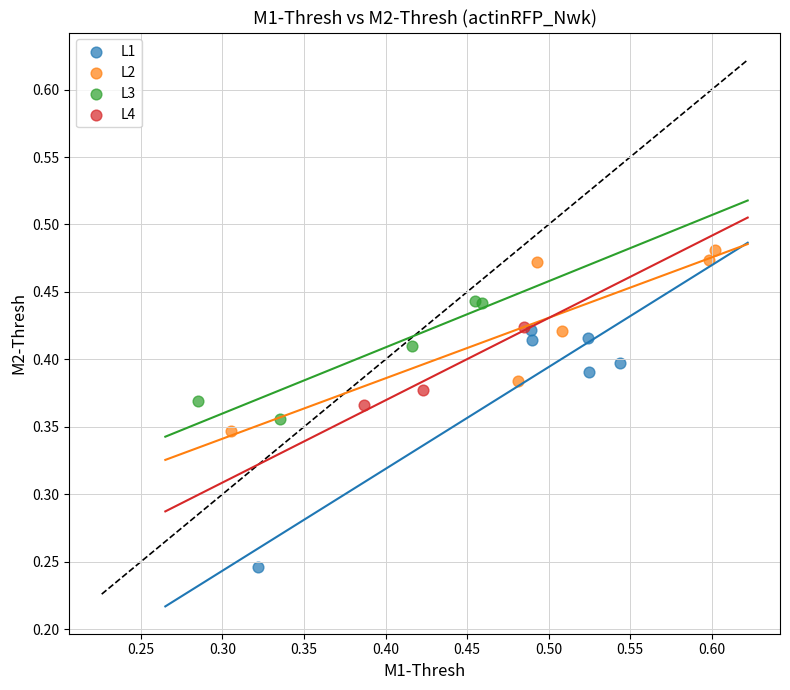

Which series has the widest spread of Y values?

L1